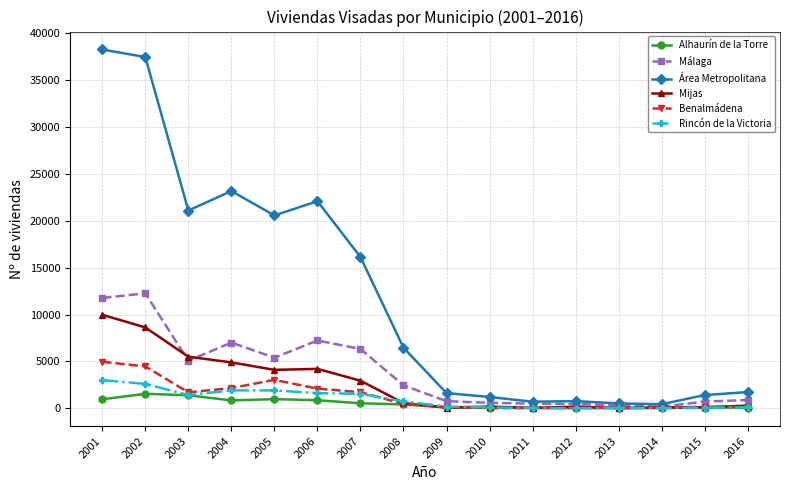

At which category does Área Metropolitana reach its first local valley?

2003